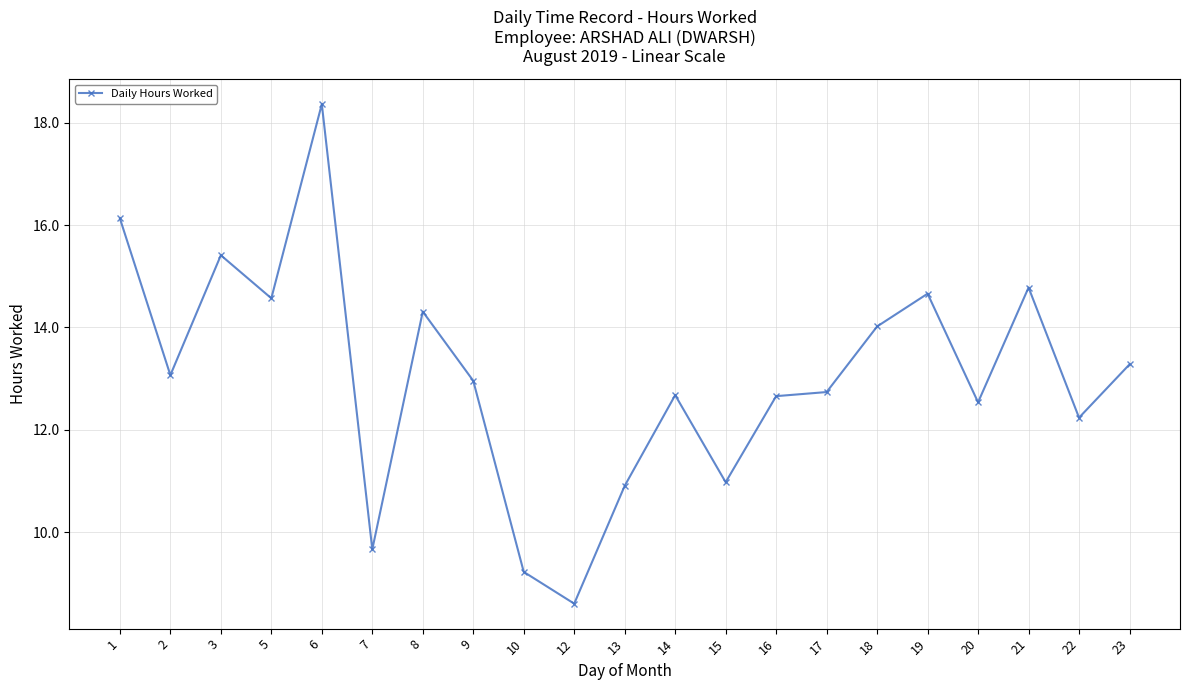

The chart shows a value of 13.0 at 9. True or false?

True